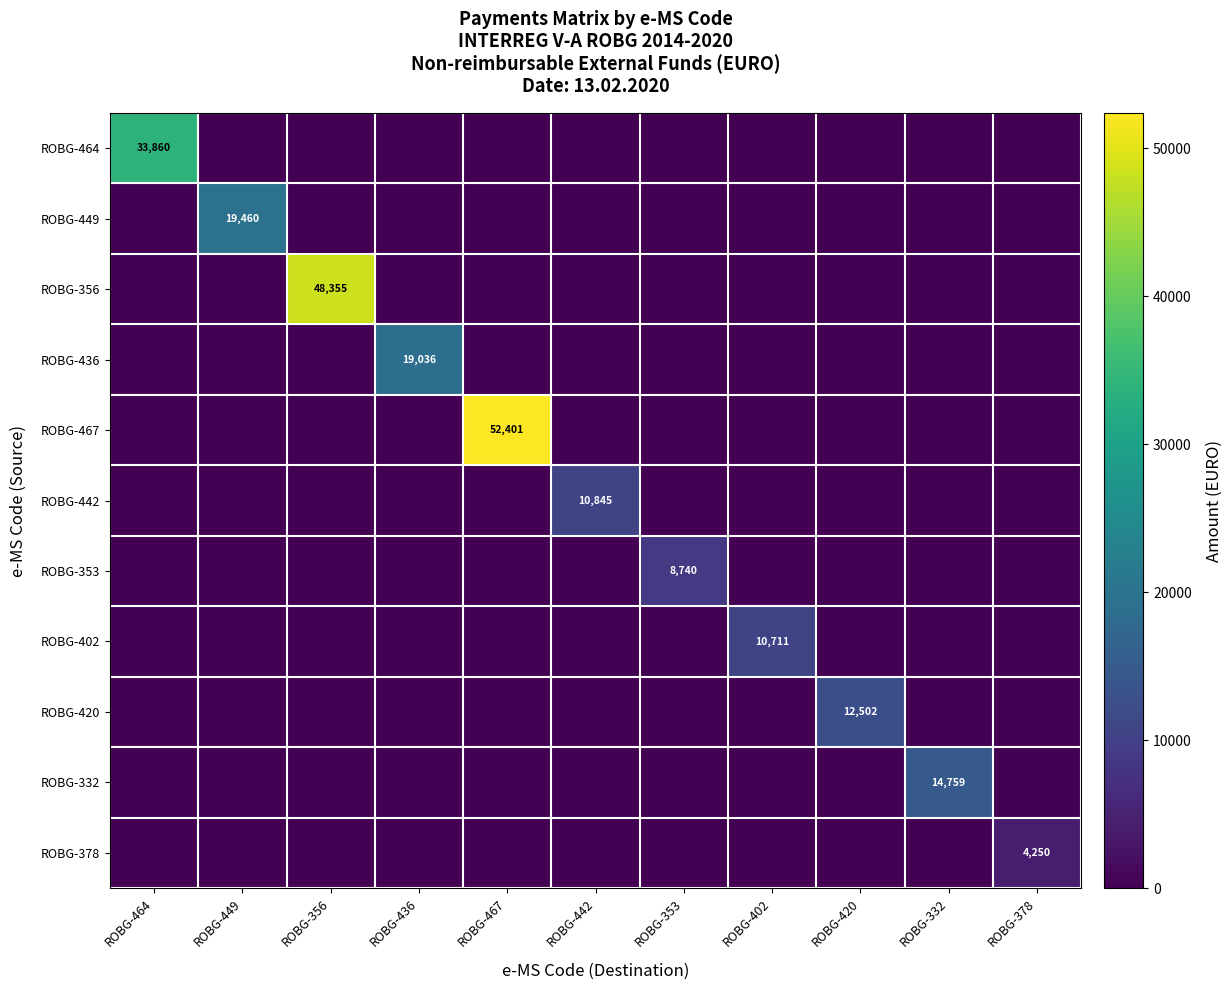

True or false: ROBG-420 has a value of 18208 at ROBG-420.

False